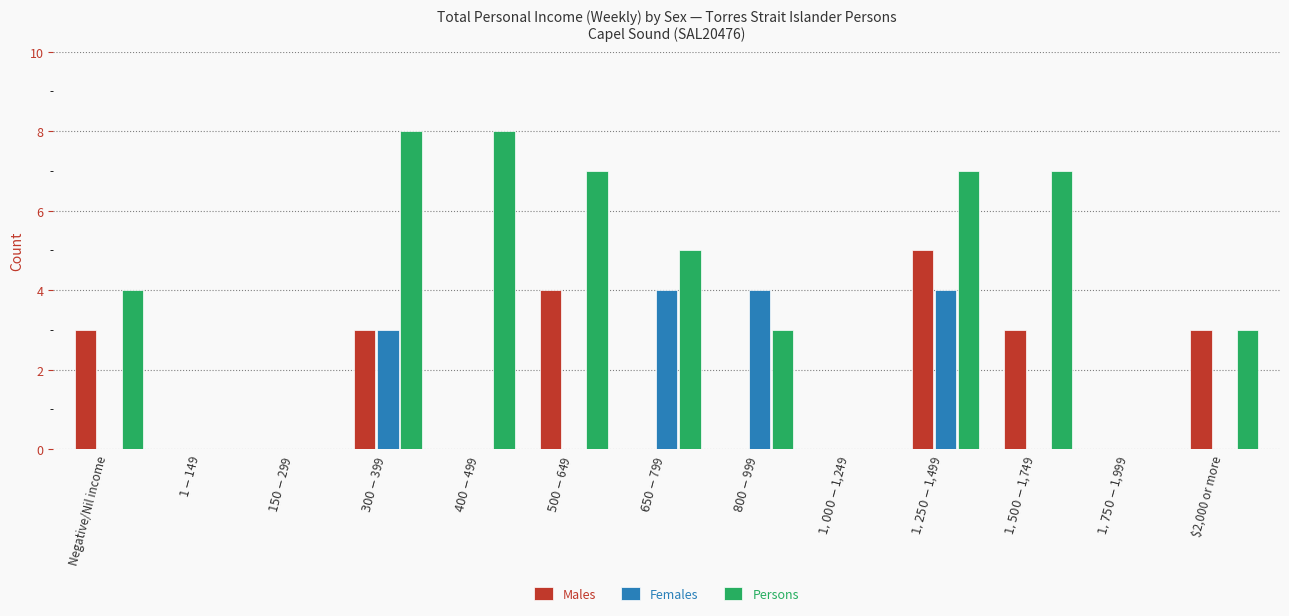

Is it true that Males equals 3 at $2,000 or more?

True